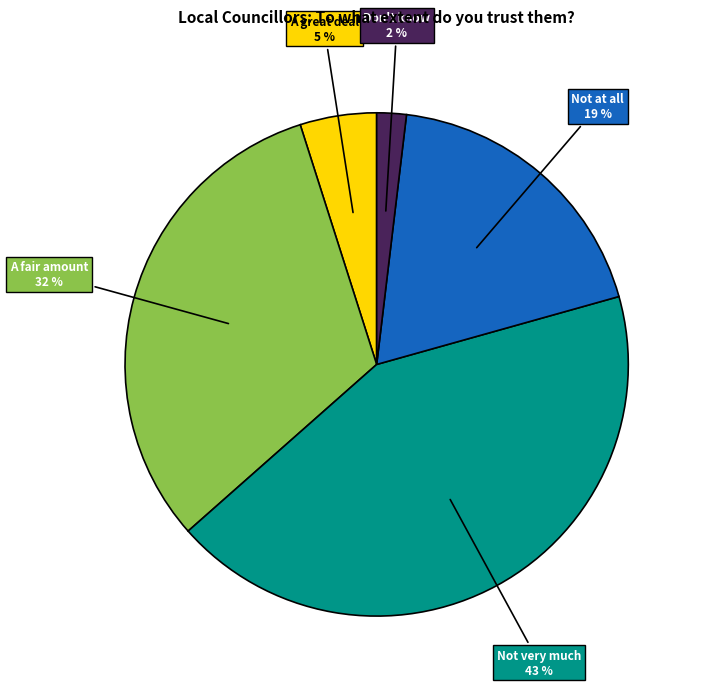

To the nearest percent, what is the average slice percentage?

20%